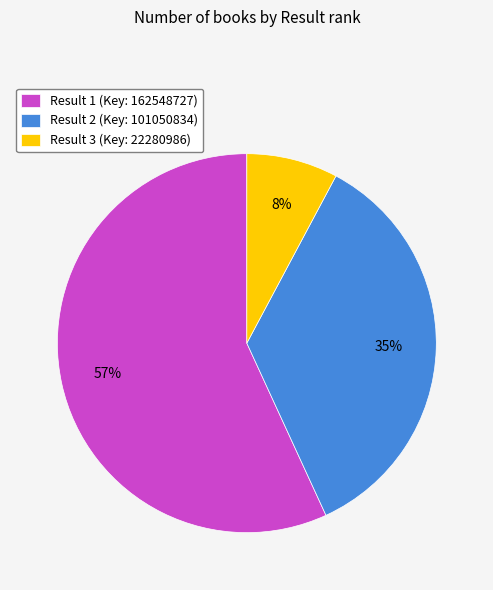

Which category accounts for the majority?

Result 1 (Key: 162548727)